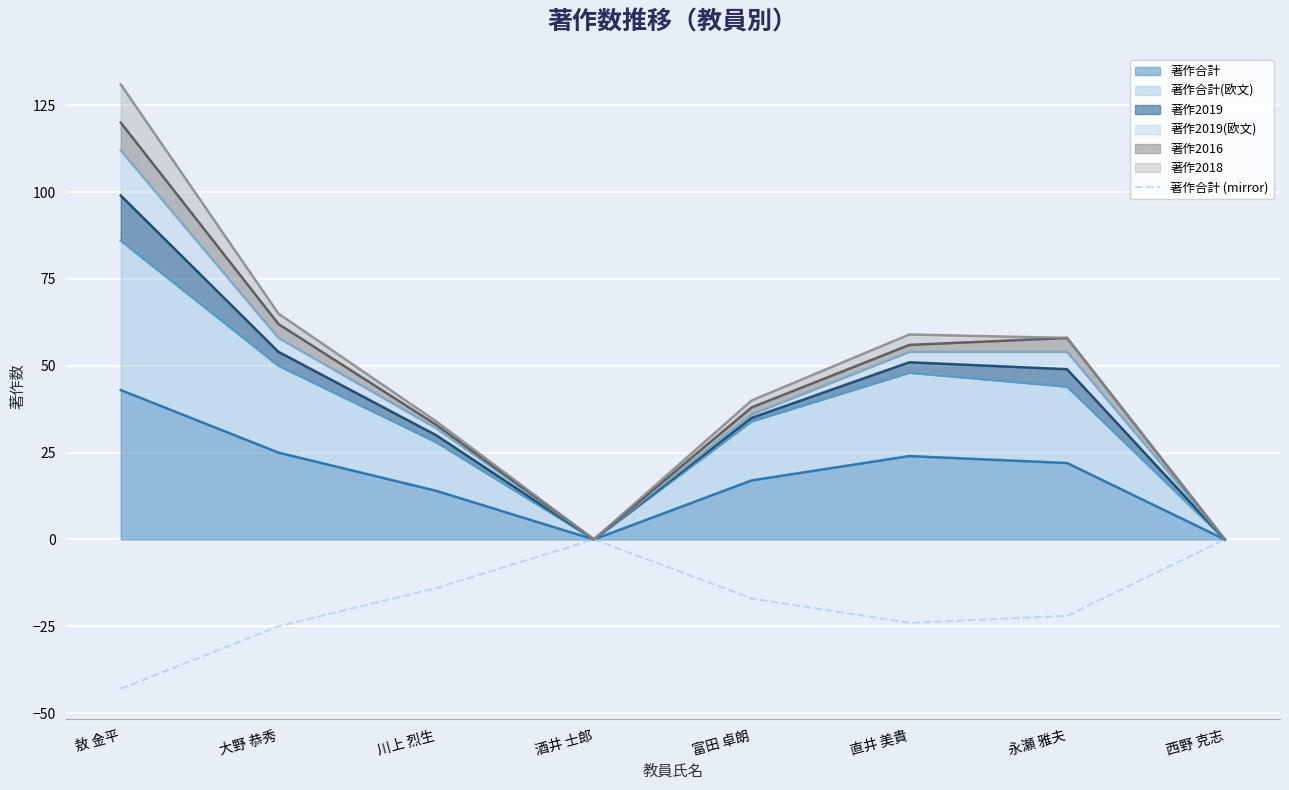

What is the difference between the maximum and minimum values?

43